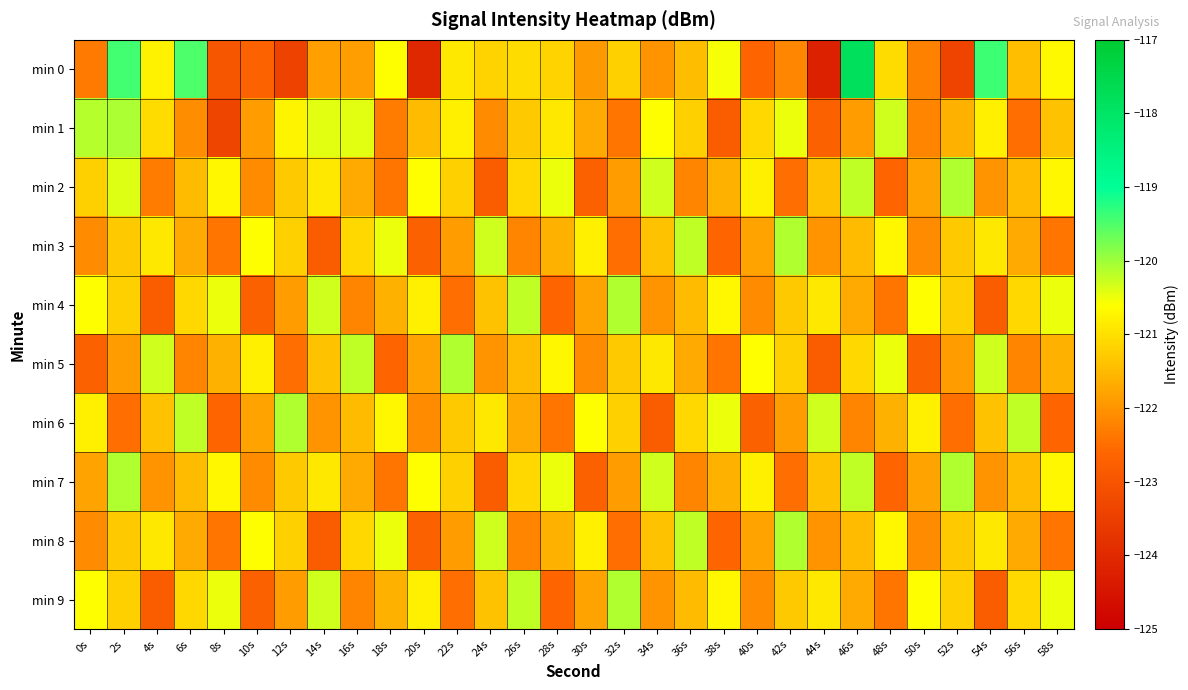

Which label corresponds to the smallest value in the chart?

44s